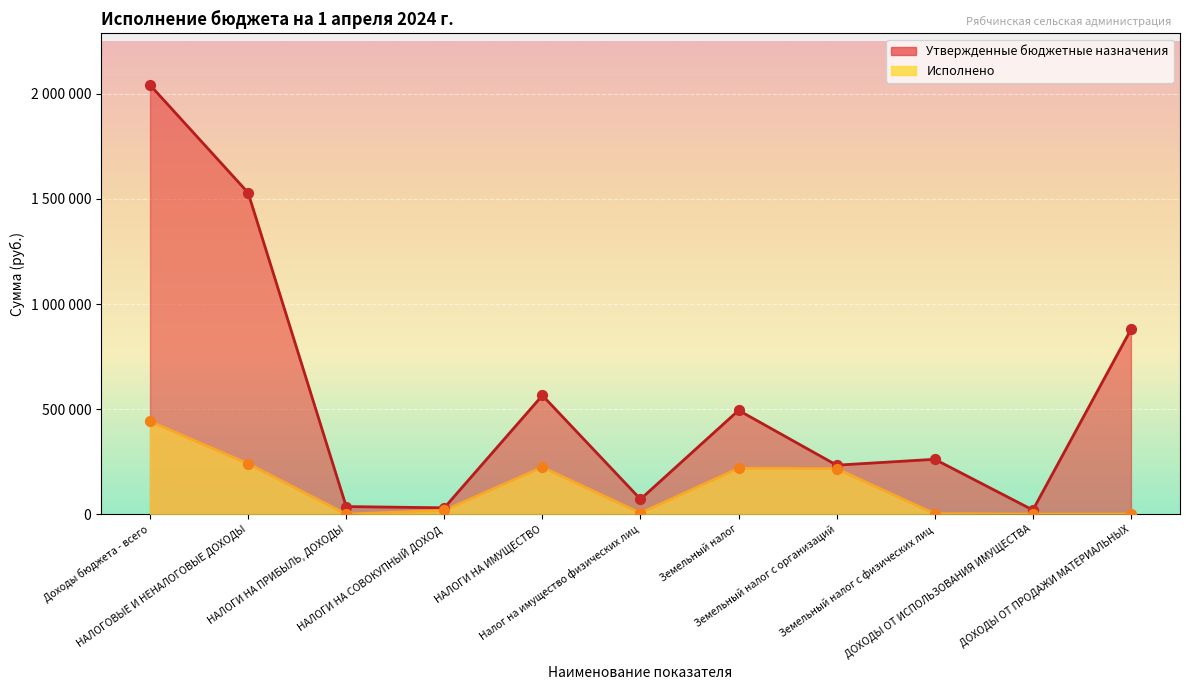

At how many categories does at least one series exceed 1763832?

1